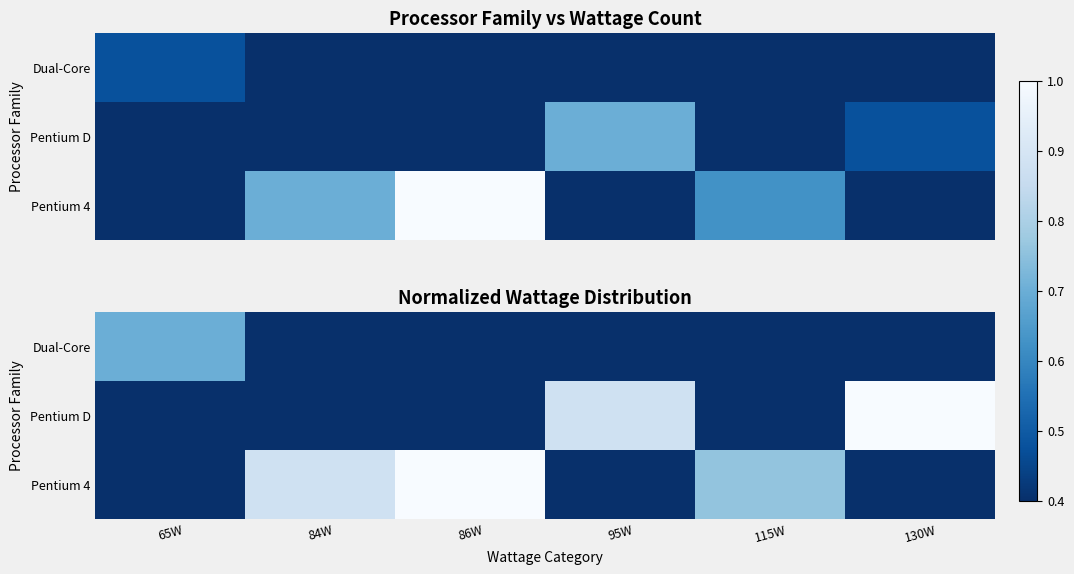

Which has a higher value, 130W or 65W?

65W